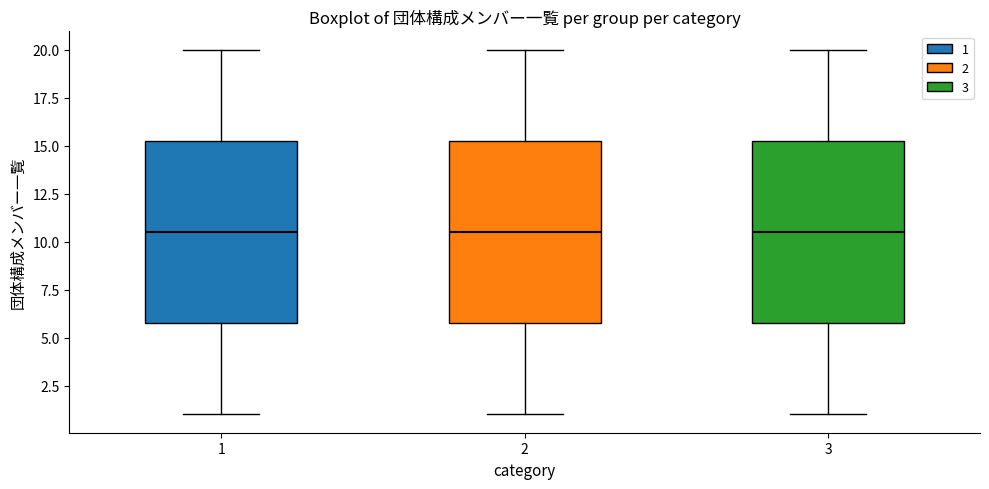

Reading left to right, read every box against the y-axis: the position of its median line, the range the box covers, and the ends of its whiskers. The values are not printed on the chart, so give them approximately, as read against the axis.

1: median 10.5, box 6.0 to 15.5, whiskers 1.0 to 20.0
2: median 10.5, box 6.0 to 15.5, whiskers 1.0 to 20.0
3: median 10.5, box 6.0 to 15.5, whiskers 1.0 to 20.0